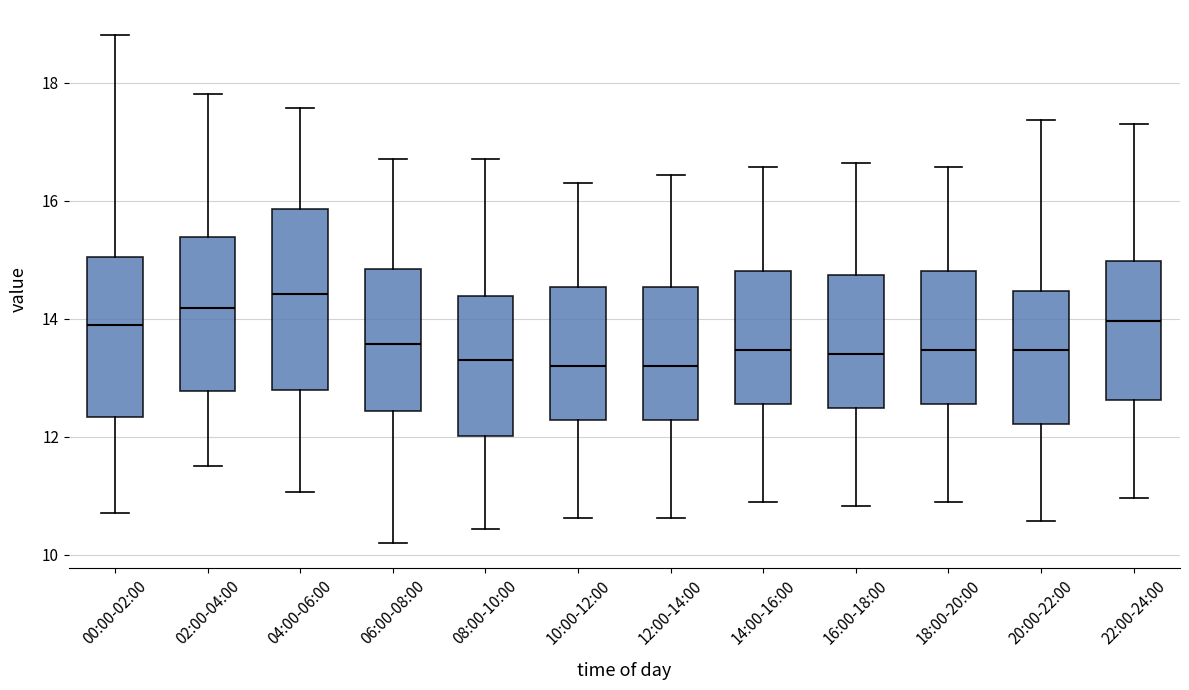

Which box's median line is the highest?

04:00-06:00